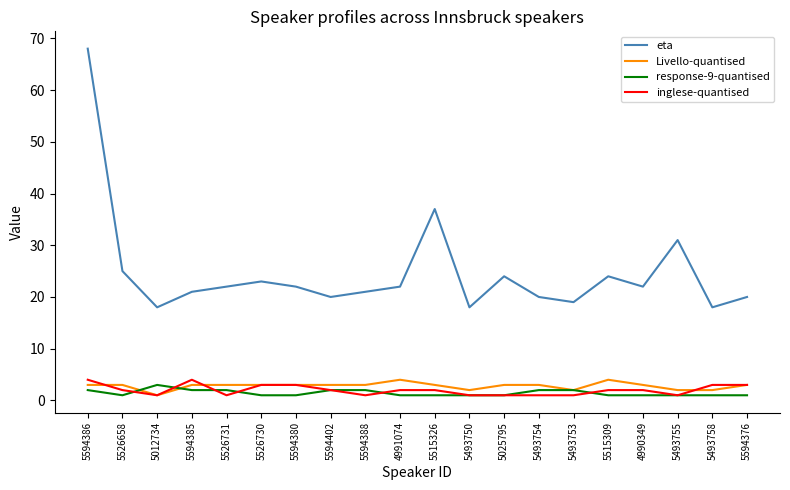

At which category is the sum across all series the highest?

5594386